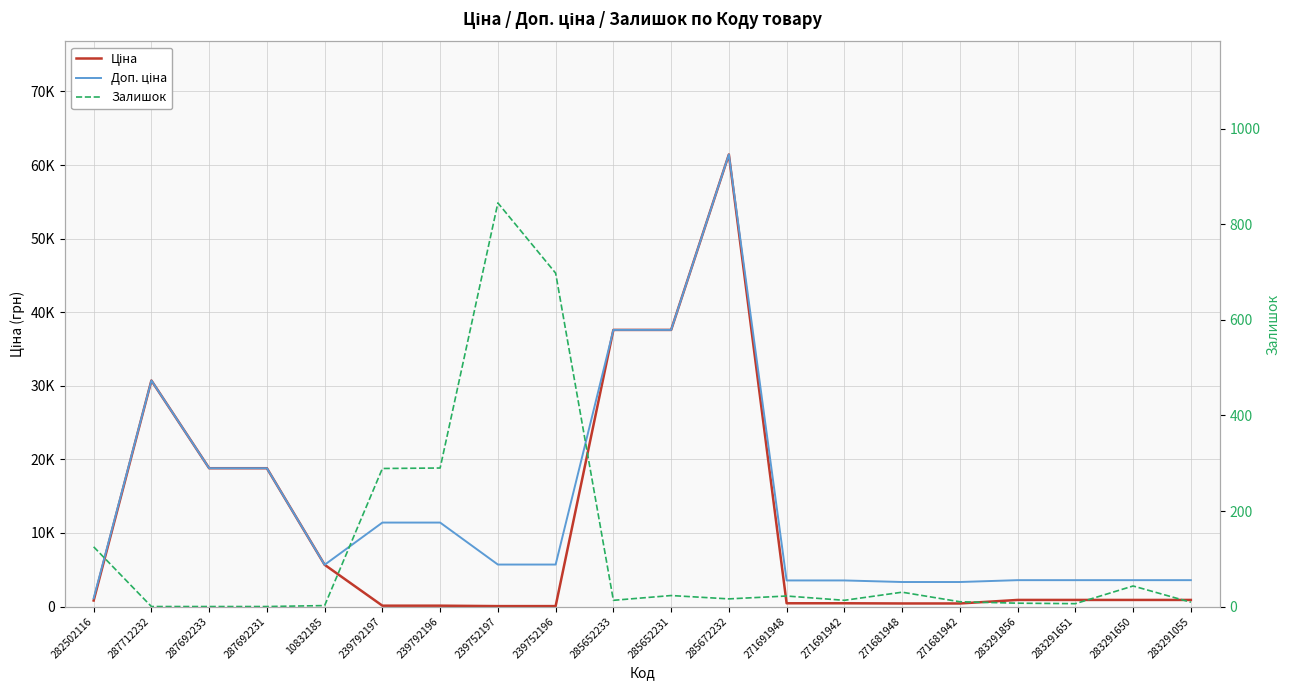

Reading left to right, what are all the values shown in this chart?

Ціна: 818.5	30717.1	18796.8	18796.8	5673.8	114.1	114.1	57.0	57.0	37593.6	37593.6	61434.3	443.1	443.1	416.6	416.6	895.9	895.9	895.9	895.9
Доп. ціна: 1109.2	30717.1	18796.8	18796.8	5673.8	11410.0	11410.0	5705.0	5705.0	37593.6	37593.6	61434.3	3545.0	3545.0	3332.5	3332.5	3583.6	3583.6	3583.6	3583.6
Залишок: 125.0	0.0	0.0	0.0	2.0	289.0	290.0	845.0	698.0	13.0	23.0	16.0	22.0	13.0	30.0	10.0	7.0	6.0	43.0	9.0